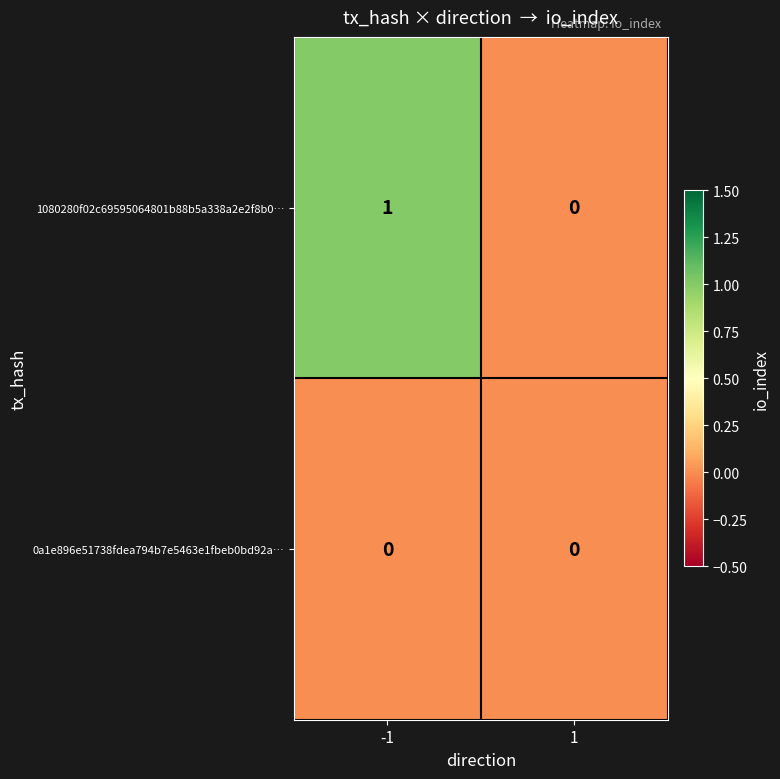

Reading left to right, transcribe all the data shown in this chart.

1080280f02c69595064801b88b5a338a2e2f8b0…: 1	0
0a1e896e51738fdea794b7e5463e1fbeb0bd92a…: 0	0